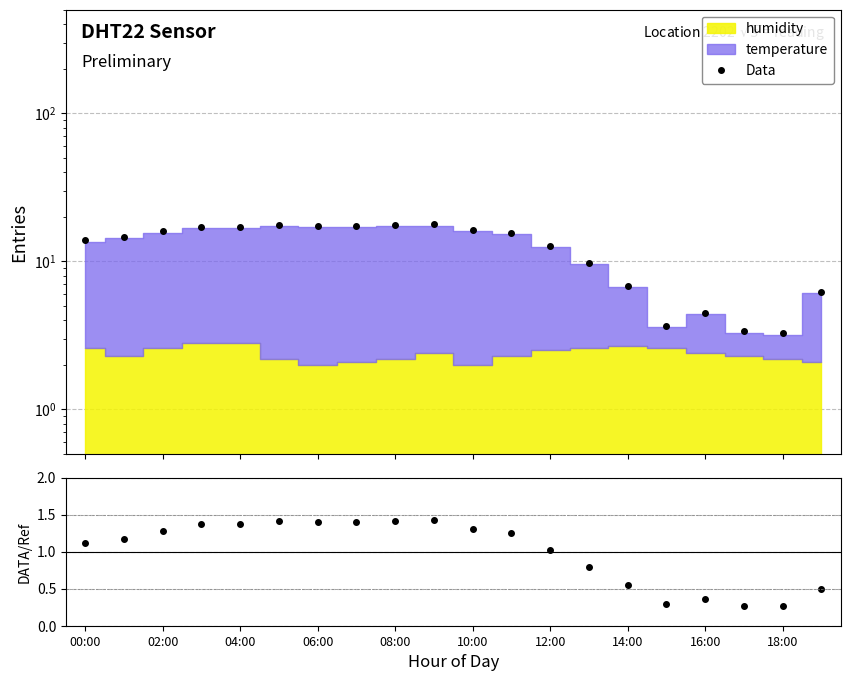

How many series are shown in this chart?

2